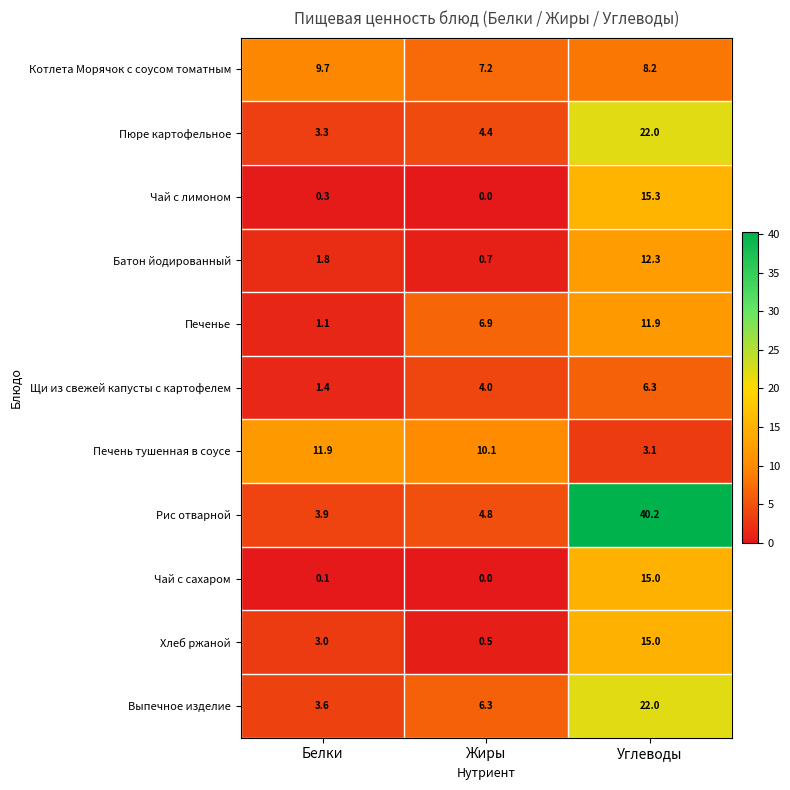

At which label does Печенье first exceed 6?

Жиры